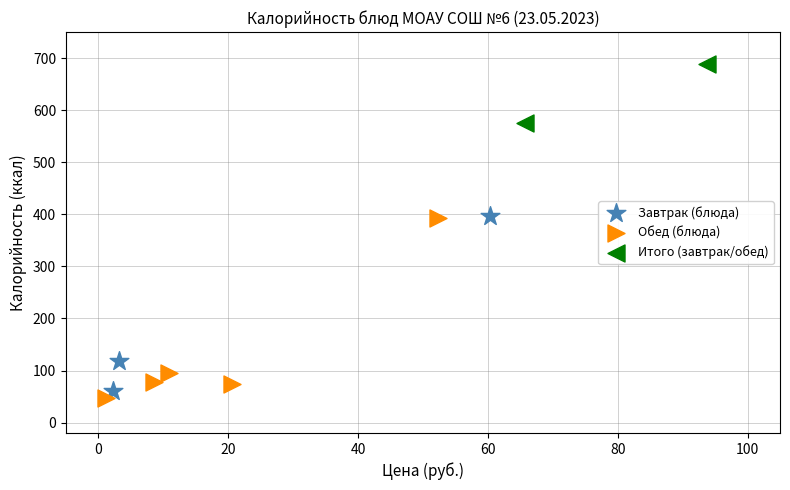

Which series reaches the maximum Y coordinate?

Итого (завтрак/обед)